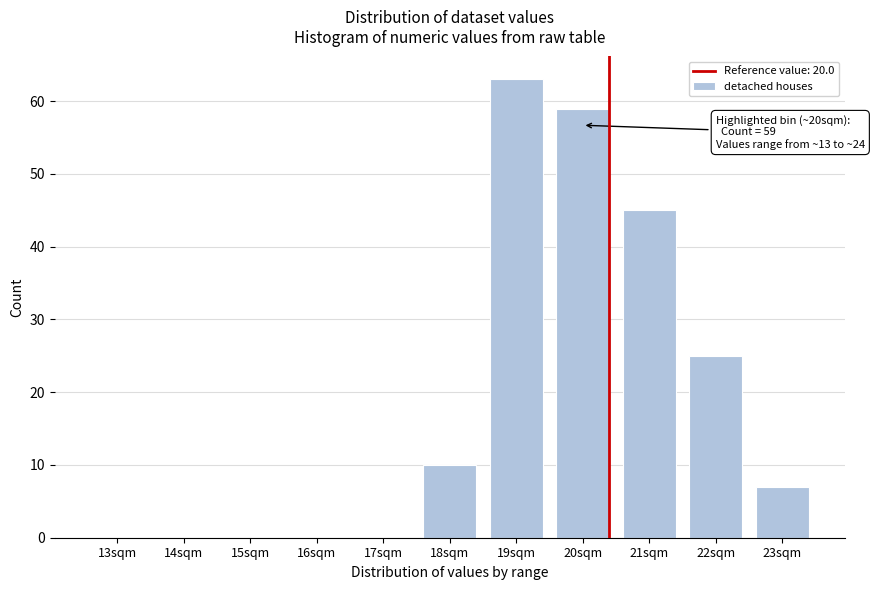

Reading right to left, what are all the values shown in this chart?

23sqm=7	22sqm=25	21sqm=45	20sqm=59	19sqm=63	18sqm=10	17sqm=0	16sqm=0	15sqm=0	14sqm=0	13sqm=0